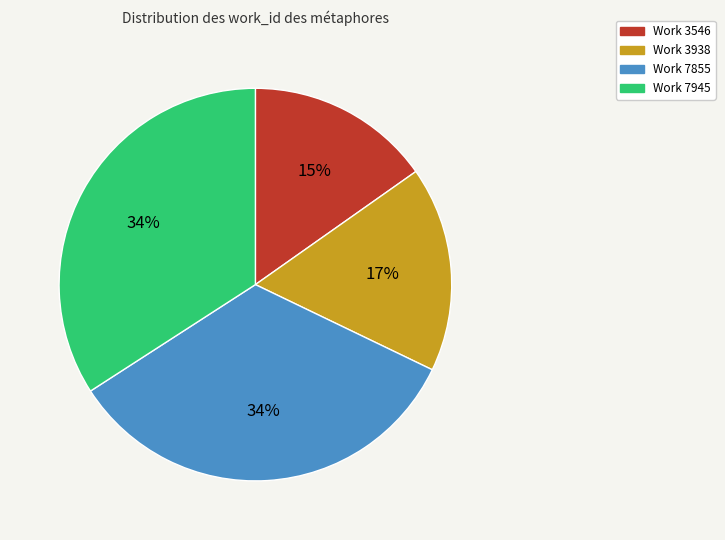

To the nearest percent, what is the average slice percentage?

25%